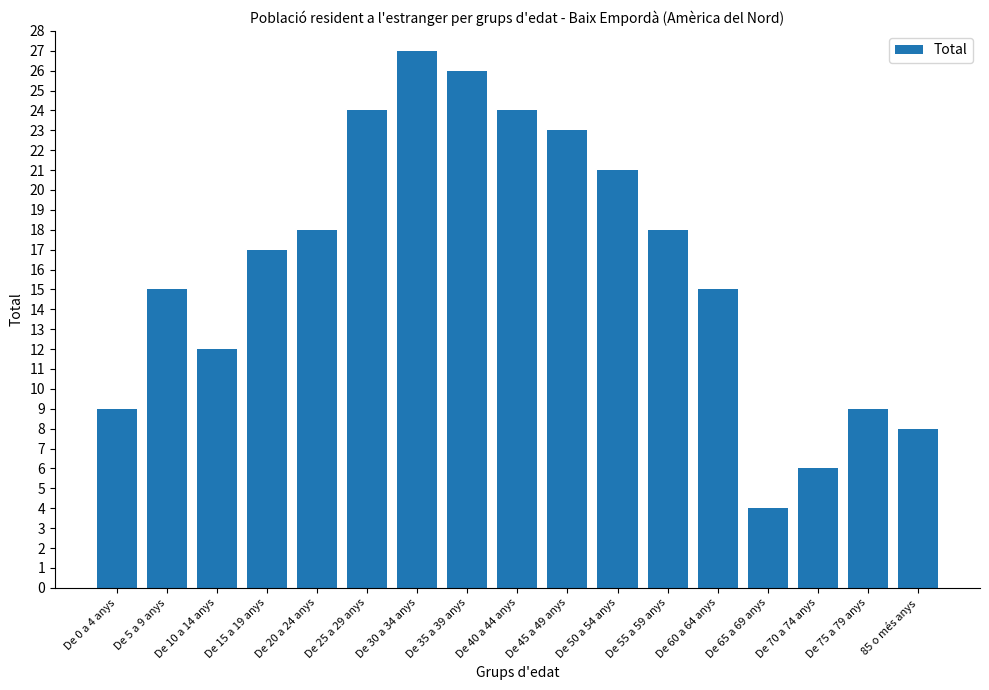

True or false: the data shows 15 at De 60 a 64 anys.

True